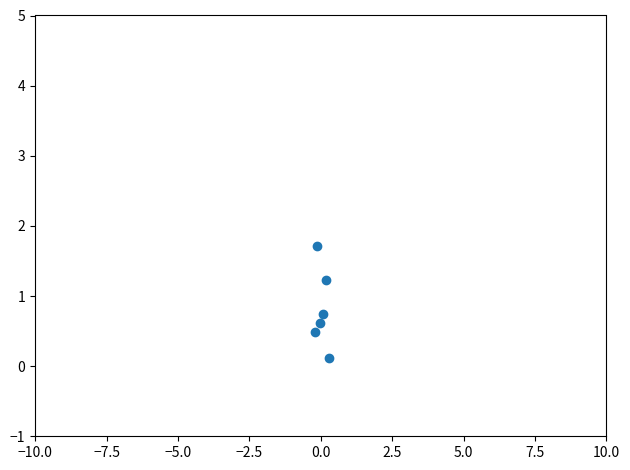

What is the range of X values (max minus min)?

0.5